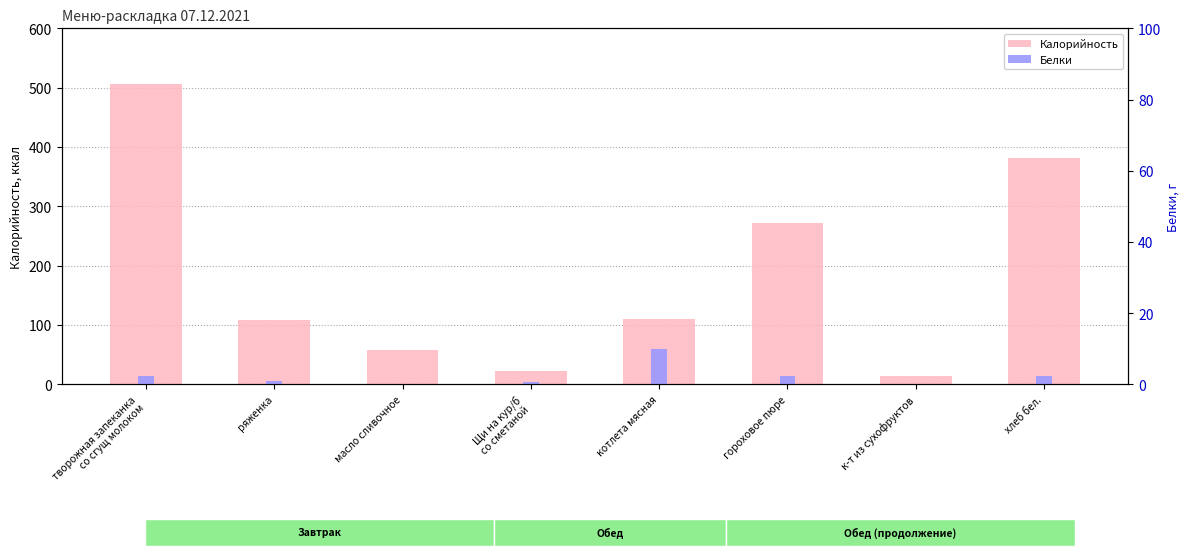

What is the total value across all series at хлеб бел.?

395.0